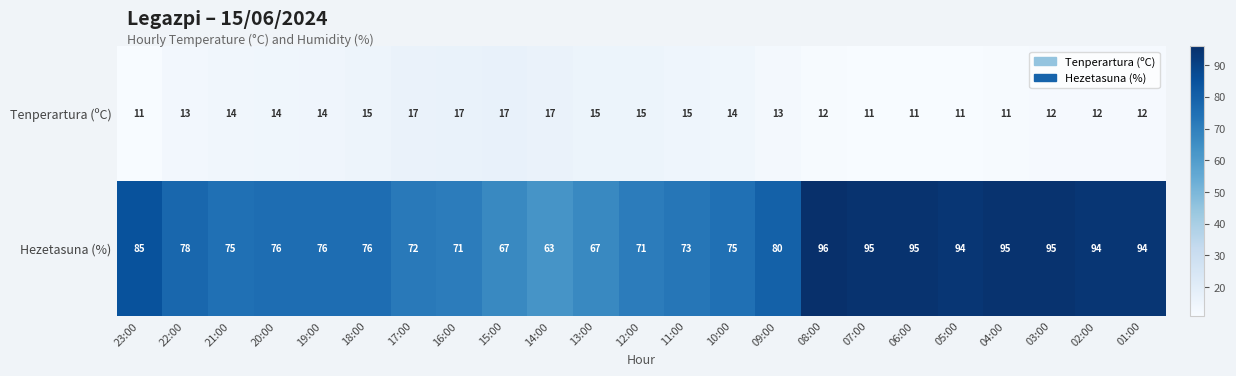

Read the Hezetasuna (%) value at 06:00, to the nearest 5.

95